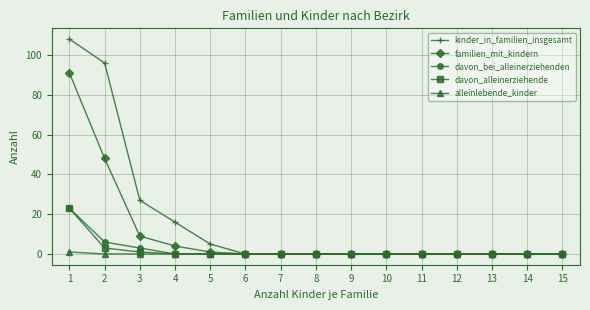

What is the difference between the maximum and second lowest values in the davon_alleinerziehende series?

23